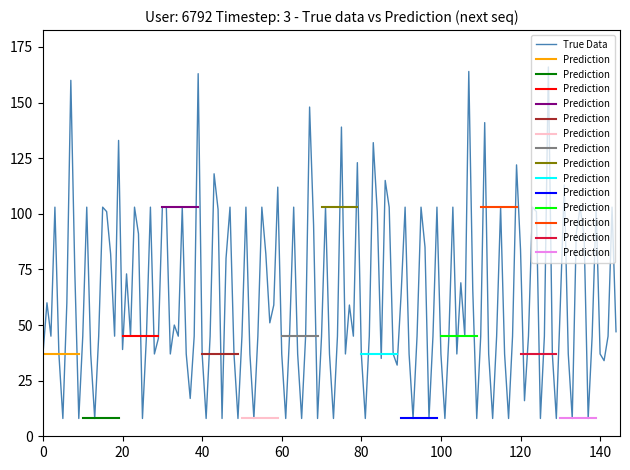

What is the lowest value of the True Data series?

8